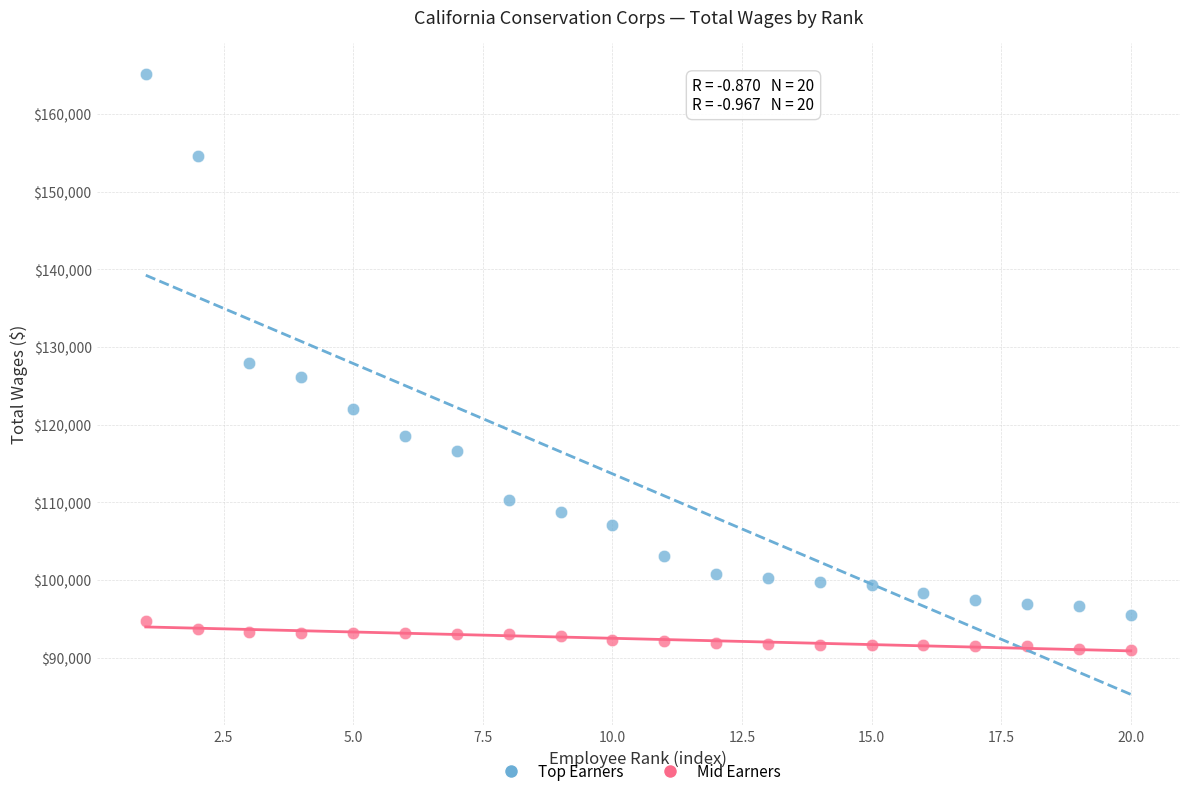

Which series has the widest spread of Y values?

Top Earners